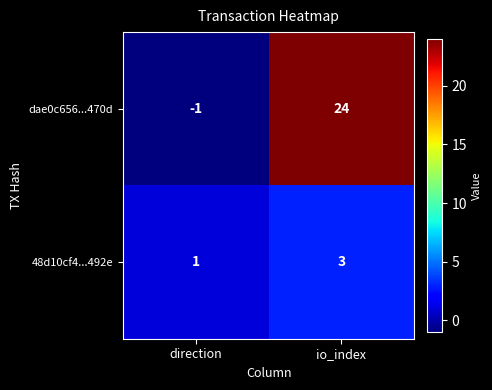

What is the sum of all dae0c656...470d values?

23